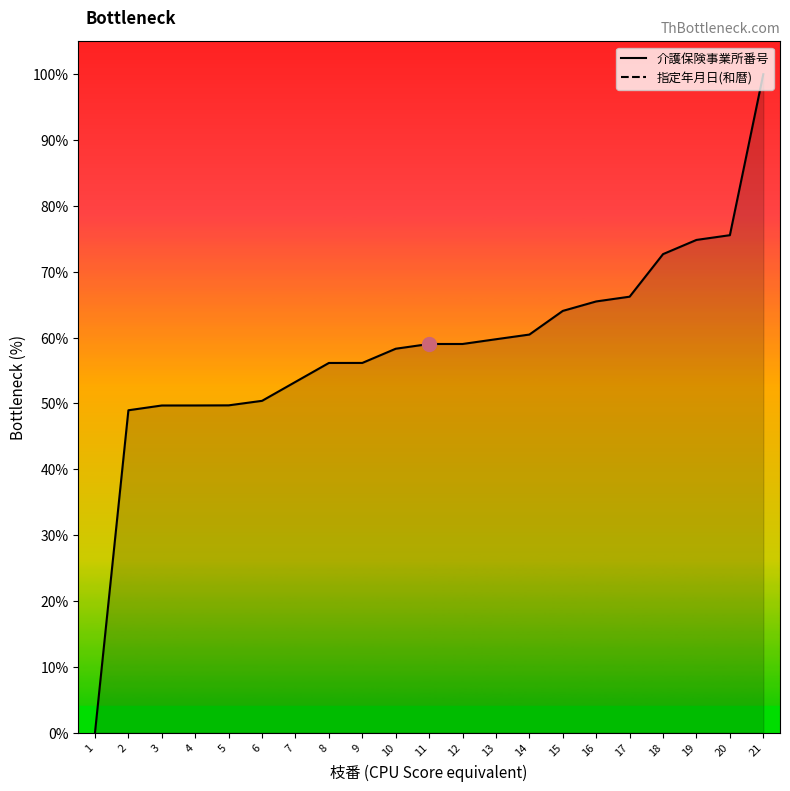

Which series has the widest spread of values?

介護保険事業所番号